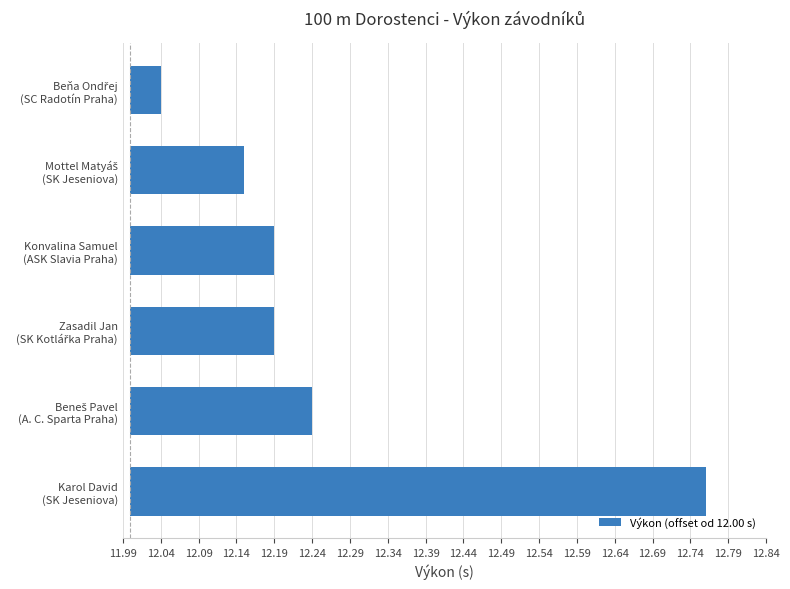

Where is the data nearest to the value 0?

Beňa Ondřej (SC Radotín Praha)